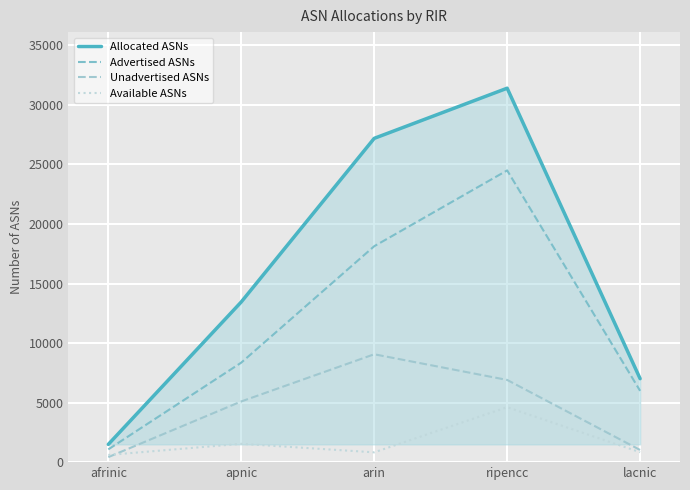

Which has a higher value, lacnic or apnic?

apnic